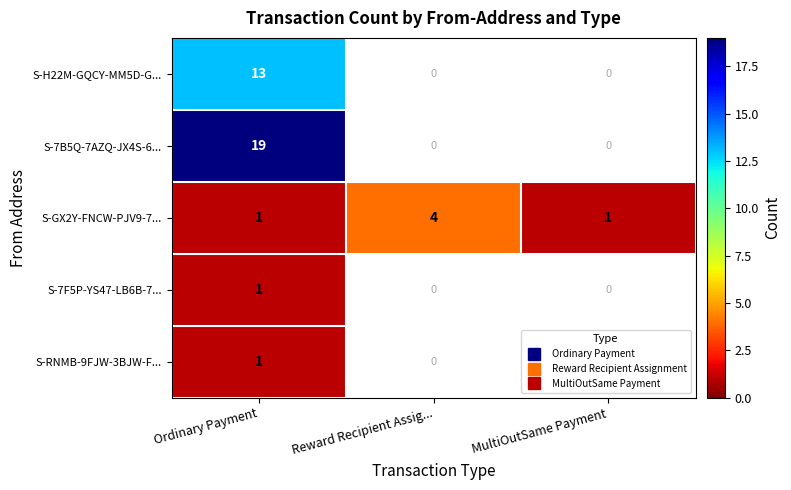

What is the minimum value shown in the chart?

1.0